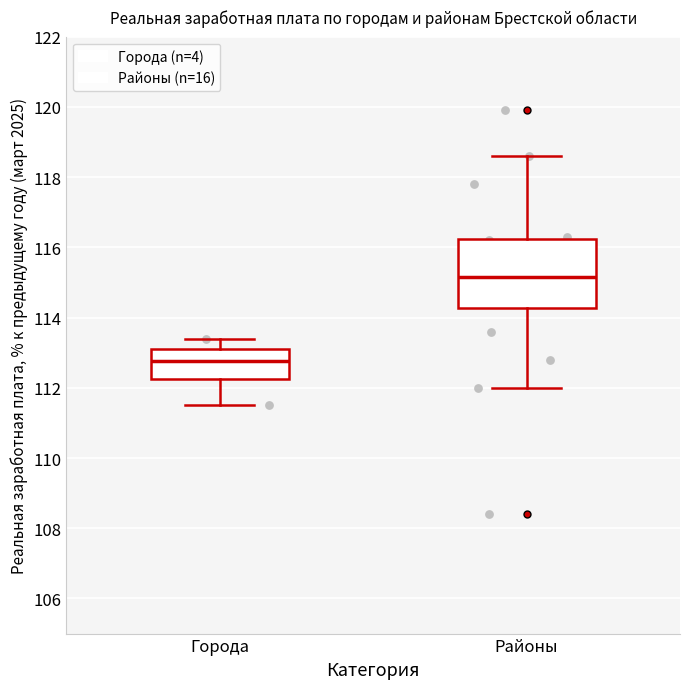

Reading left to right, read every box against the y-axis: the position of its median line, the range the box covers, and the ends of its whiskers. The values are not printed on the chart, so give them approximately, as read against the axis.

Города: median 112.8, box 112.2 to 113.2, whiskers 111.6 to 113.4
Районы: median 115.2, box 114.2 to 116.2, whiskers 112.0 to 118.6